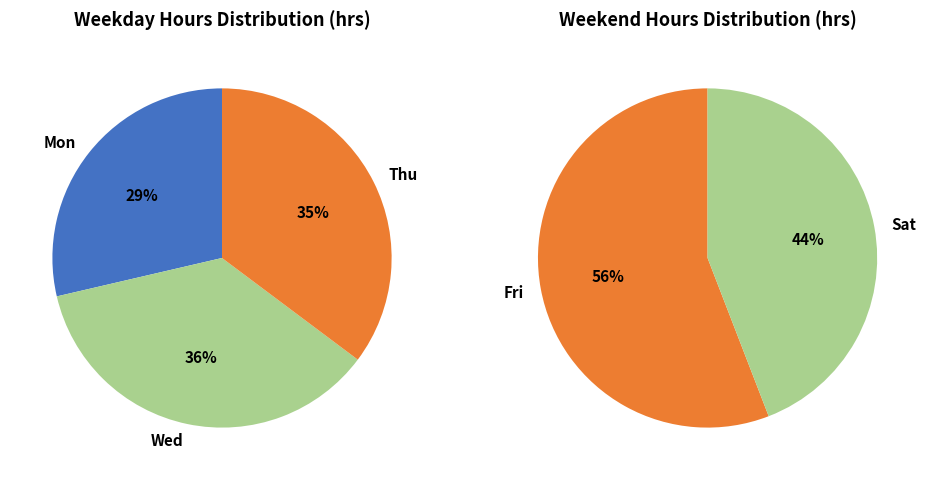

What percentage is NOT represented by Sun?

100.0%